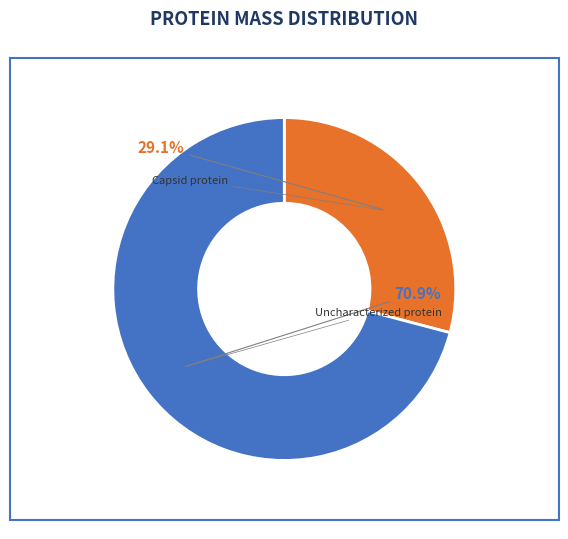

To the nearest percent, what is the difference between the largest and smallest slice percentages?

42%